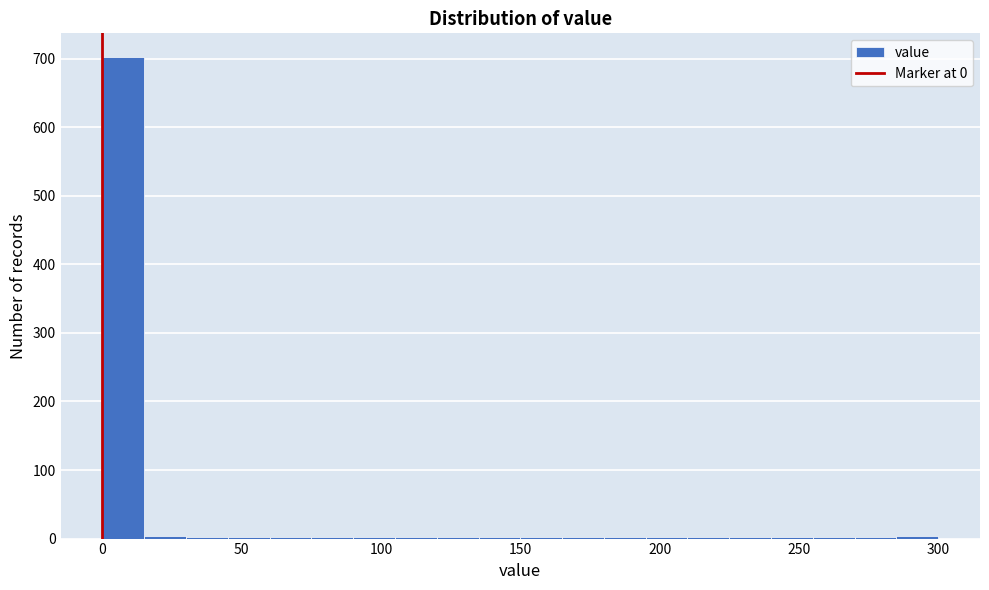

Around what value on the x-axis is the tallest bar? Give the approximate position of its centre, as read against the axis.

10